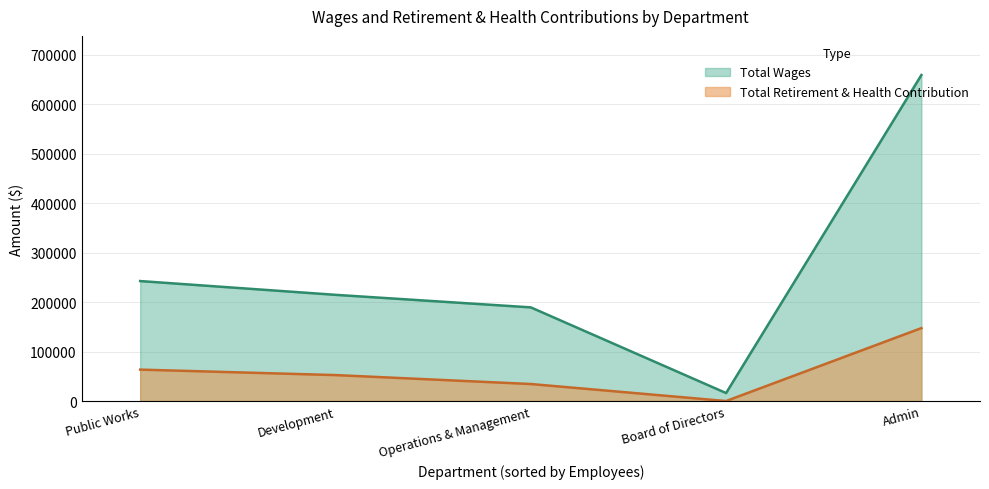

What is the difference between the highest and lowest values at Public Works?

179051